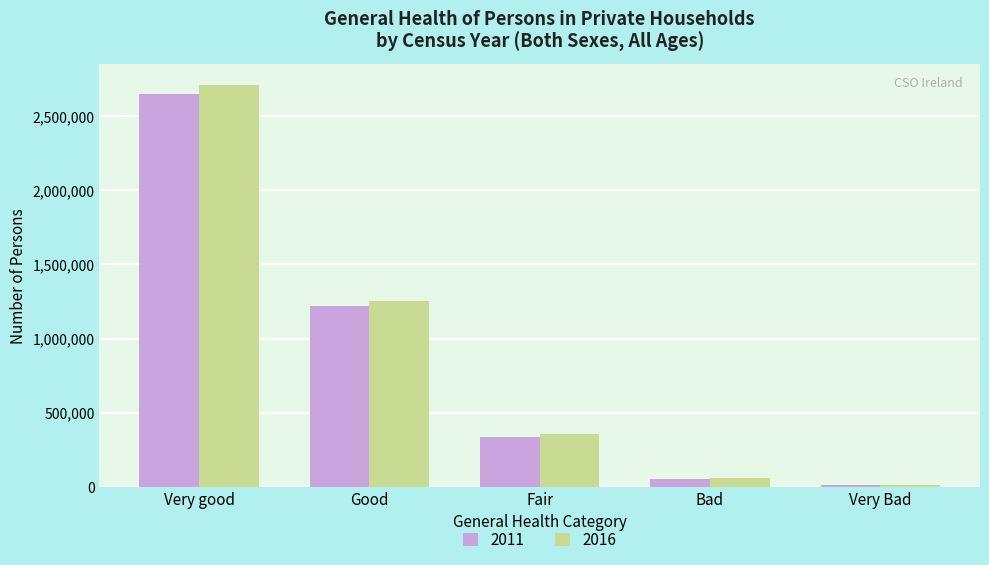

What is the greatest value displayed?

2714205